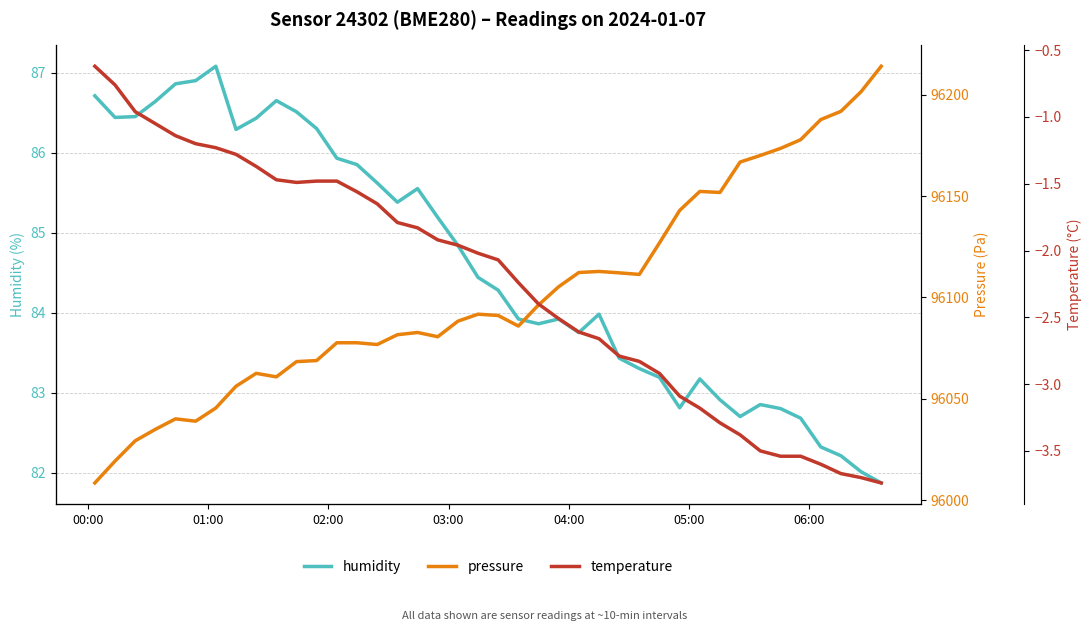

What is the highest value of the humidity series?

87.1